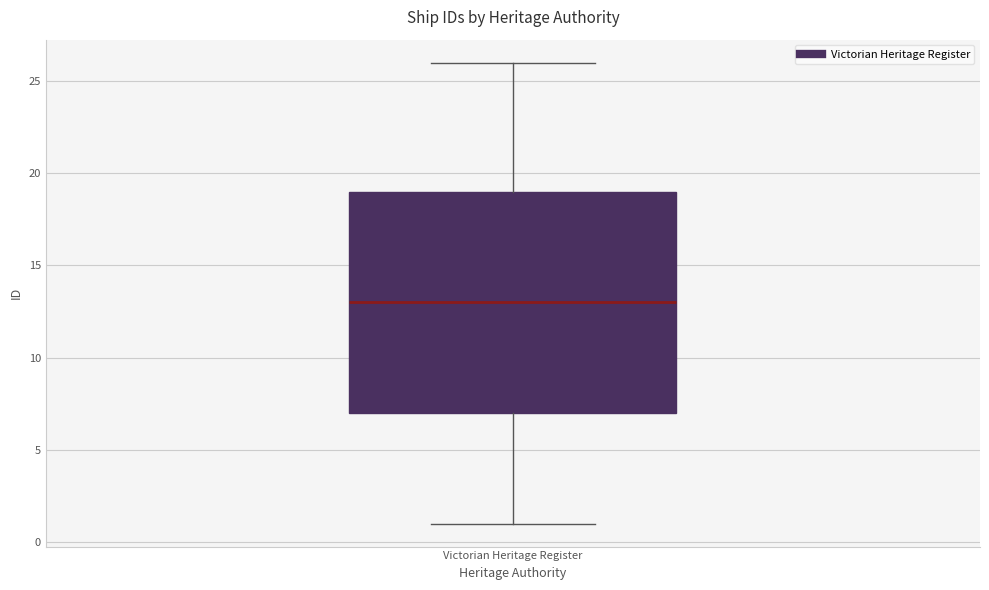

Transcribe this box plot: give where the median line is, the range the box spans, and where the two whiskers end, as read against the y-axis. The values are not printed on the chart, so give them approximately, as read against the axis.

median 13, box 7 to 19, whiskers 1 to 26